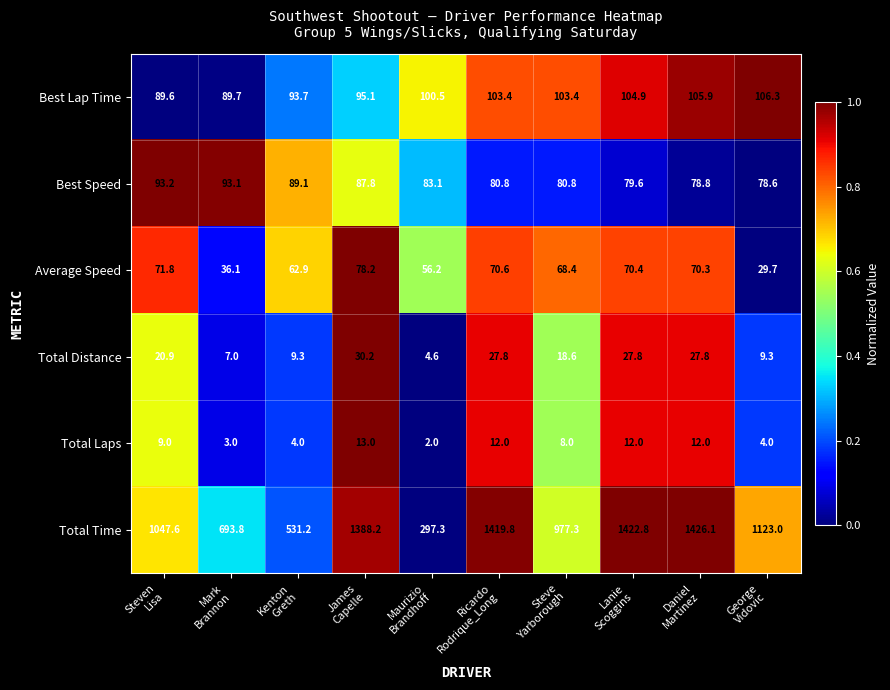

Which series has the largest range (max minus min)?

Total Time